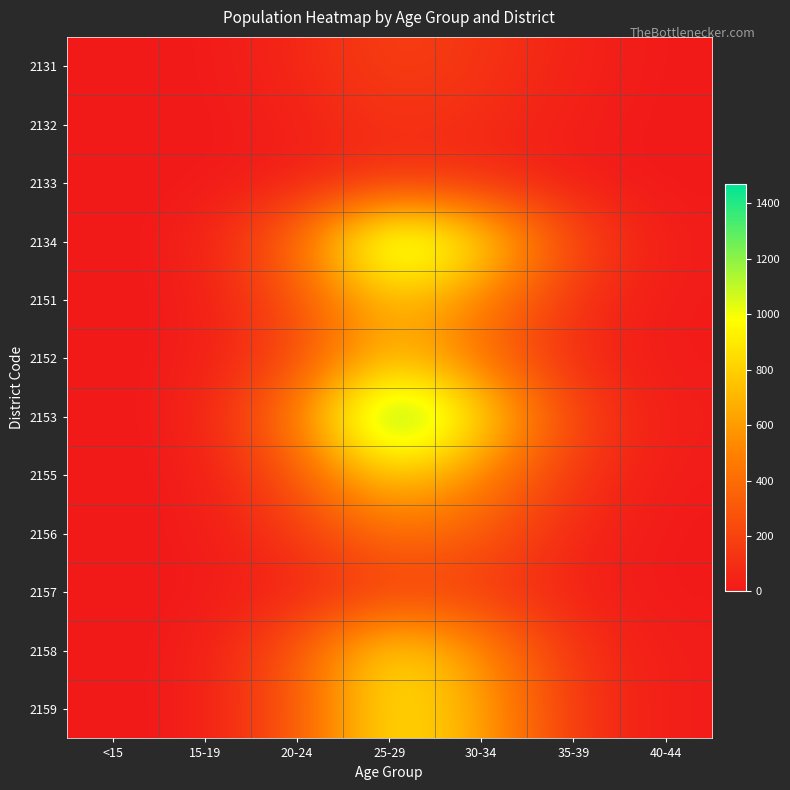

Between 20-24 and 40-44, which series saw the biggest shift?

2153